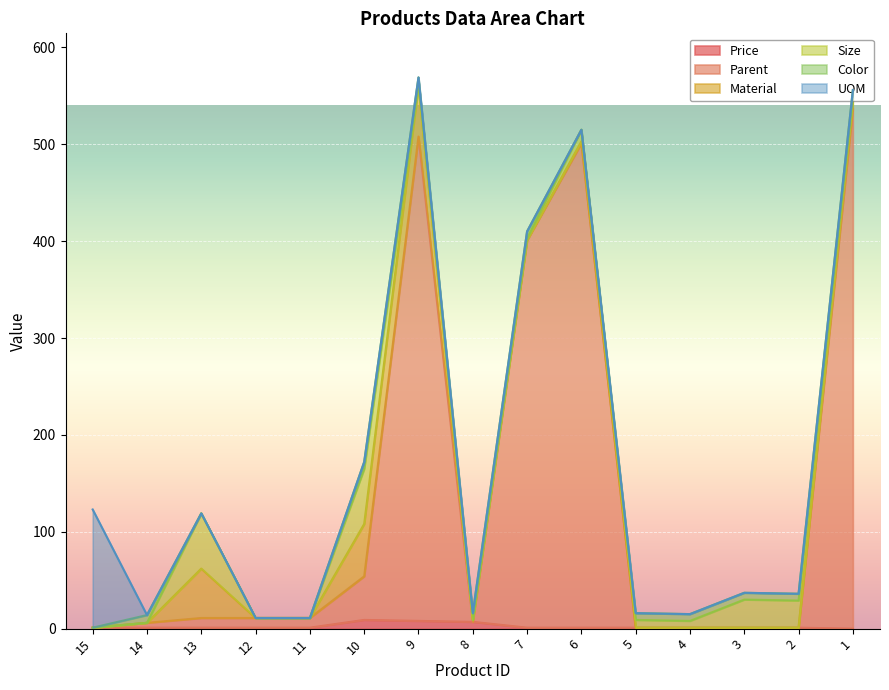

Between 13 and 4, which series saw the biggest shift?

Material